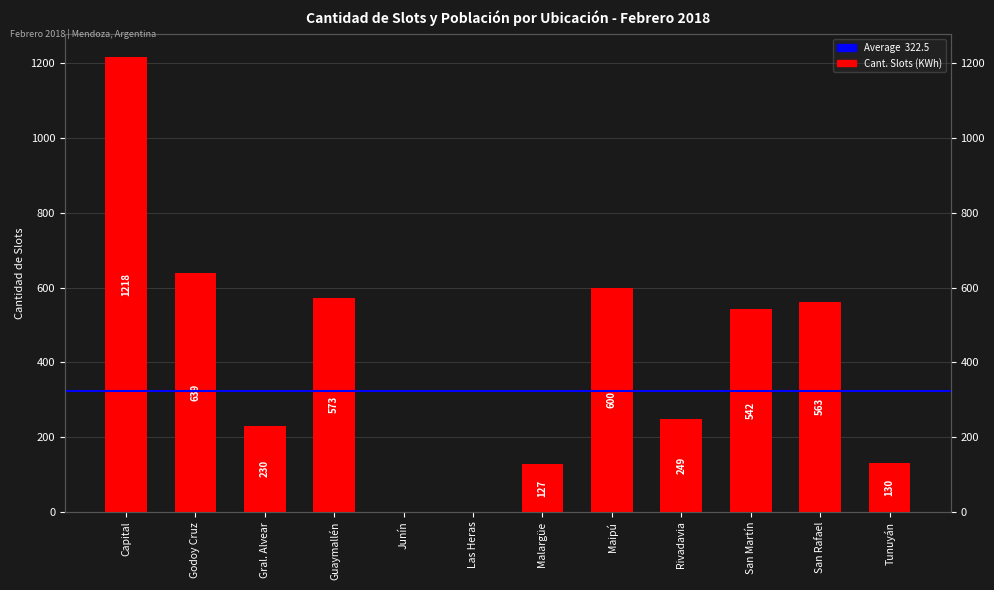

What is the value of the 7th bar from the left?

127